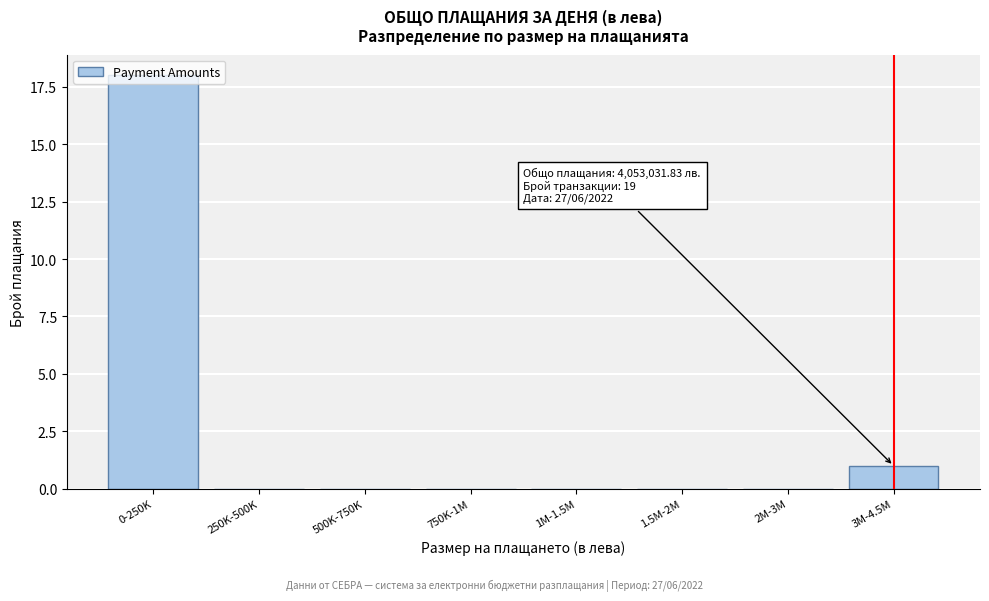

Which has a higher value, 3M-4.5M or 250K-500K?

3M-4.5M